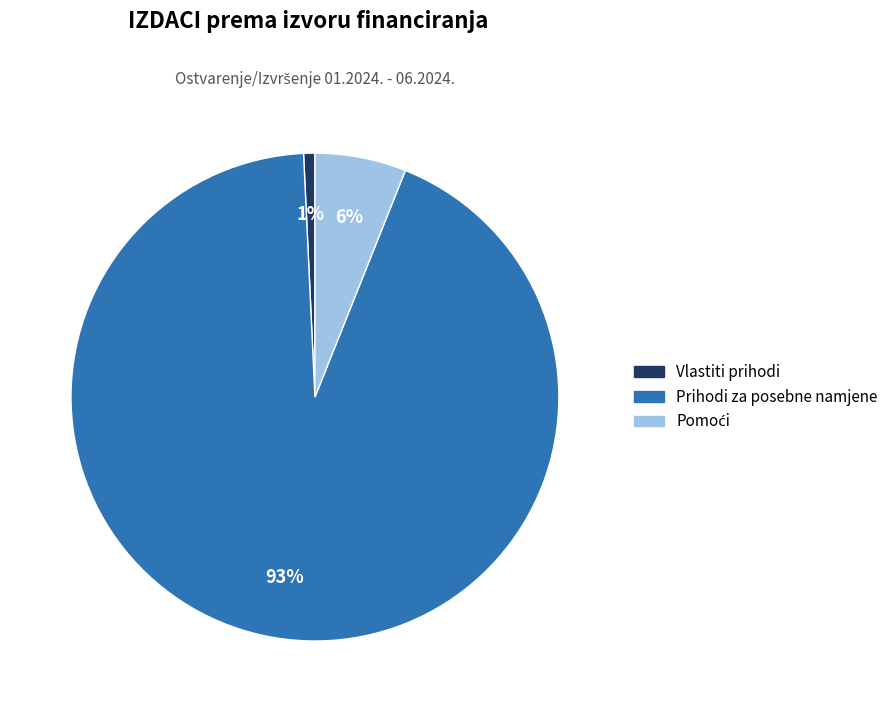

Which slice is the smallest?

Vlastiti prihodi